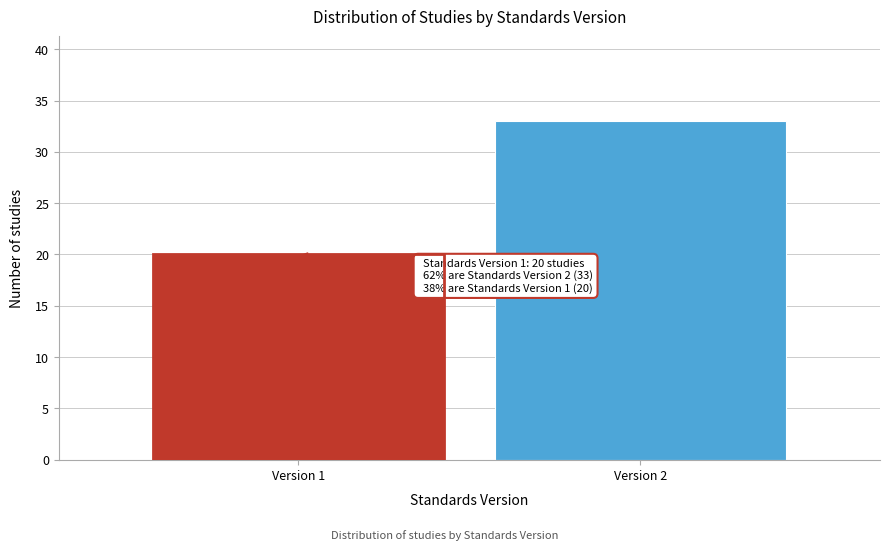

Reading left to right, extract all data points from this chart.

20	33